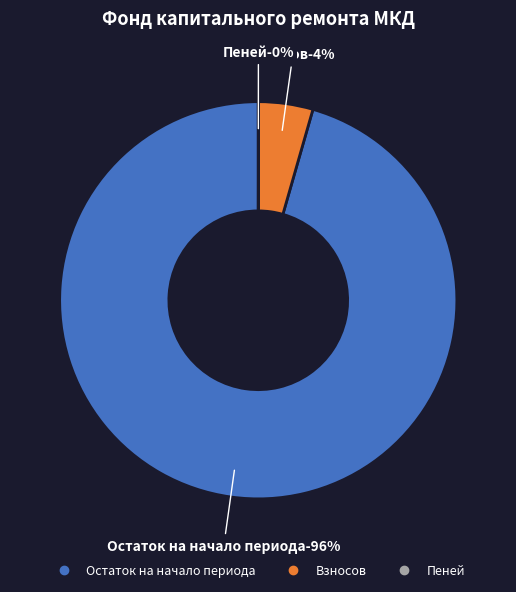

Is взносов the majority of the pie?

No